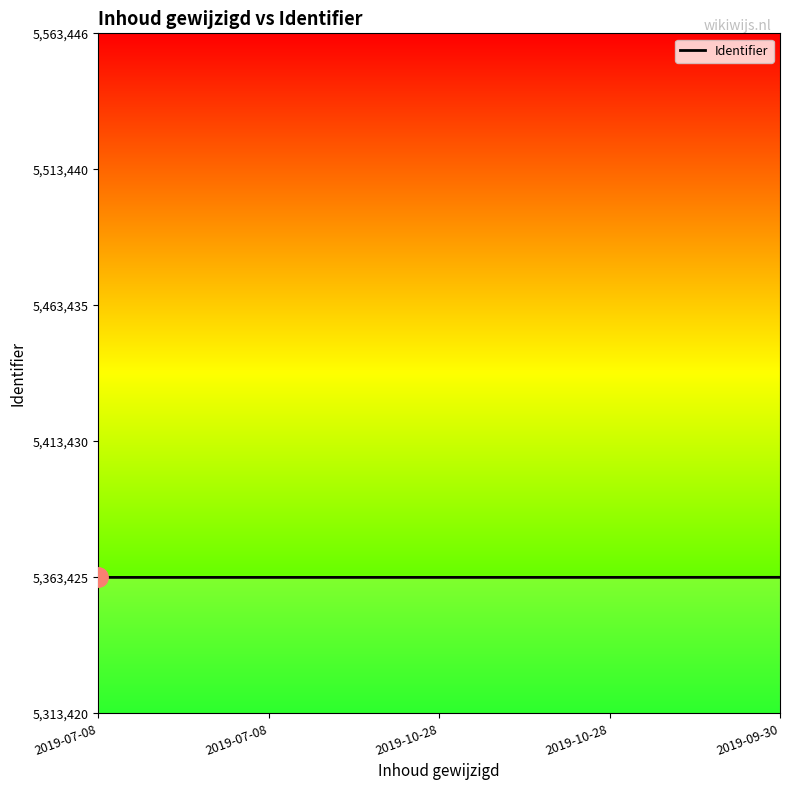

Does the chart display data point markers on the line(s)?

No